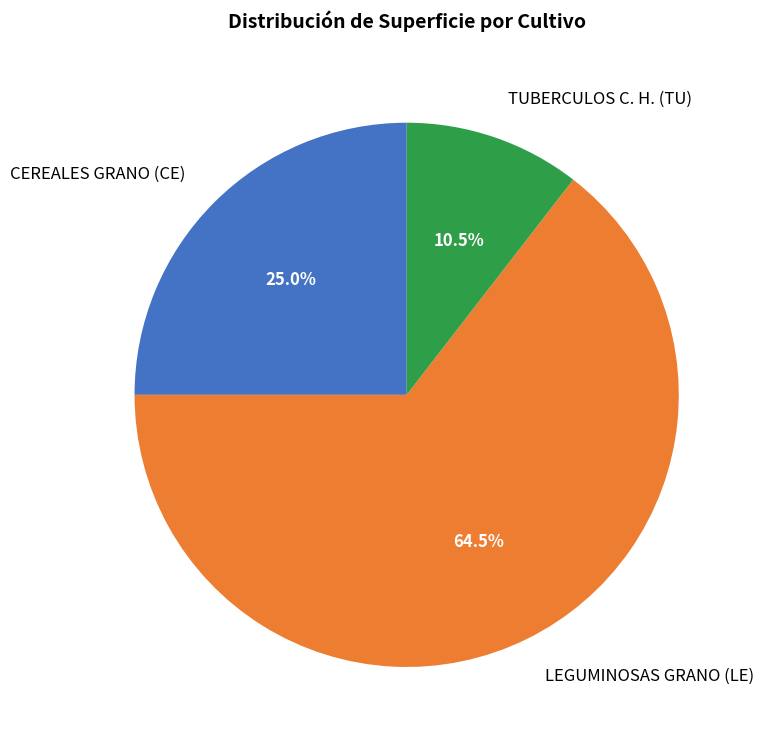

Which slice is the smallest?

TUBERCULOS C. H. (TU)